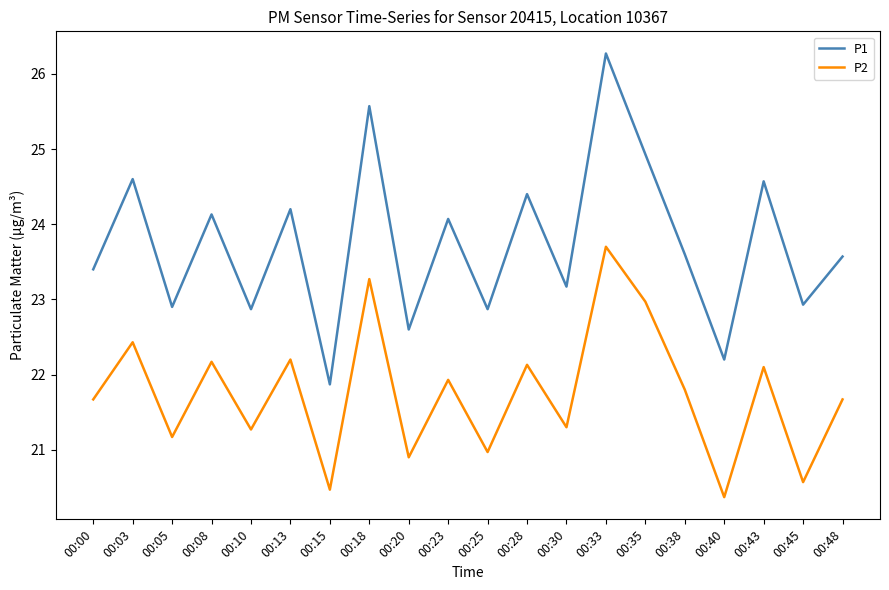

Is the value of P1 at 00:15 greater than the value of P2 at 00:05?

Yes